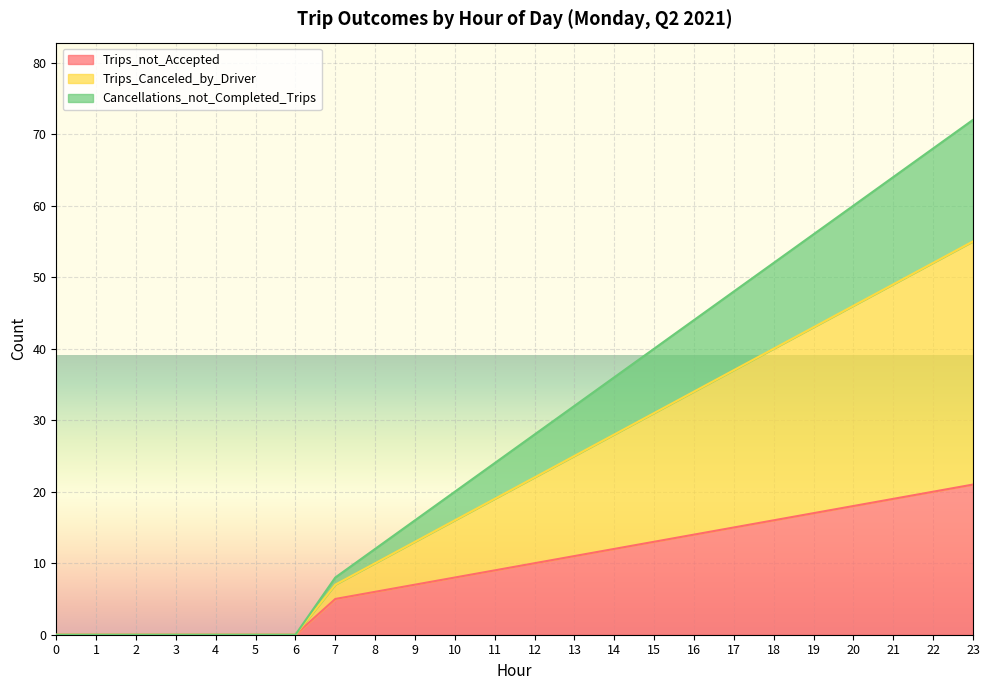

At which label is Trips_not_Accepted closest to 10?

12